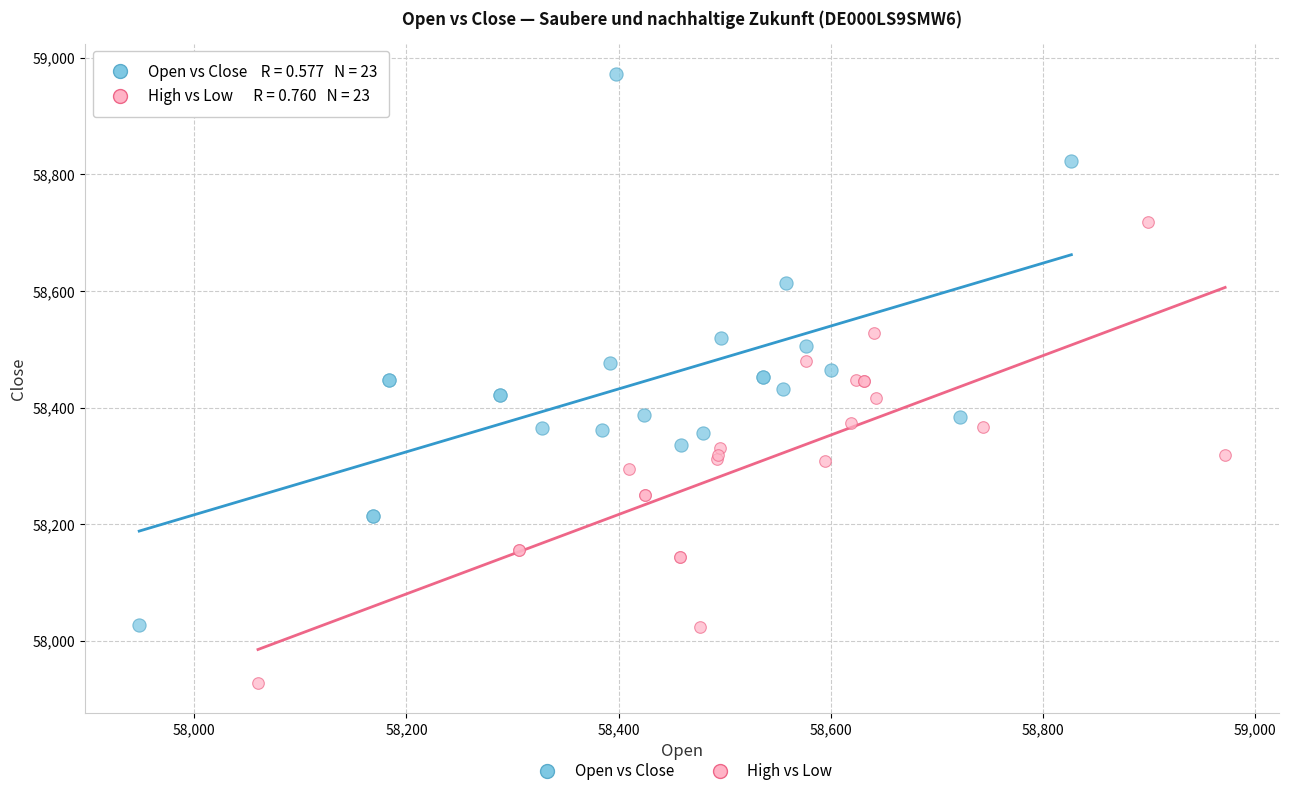

Which series reaches the maximum Y coordinate?

Open vs Close